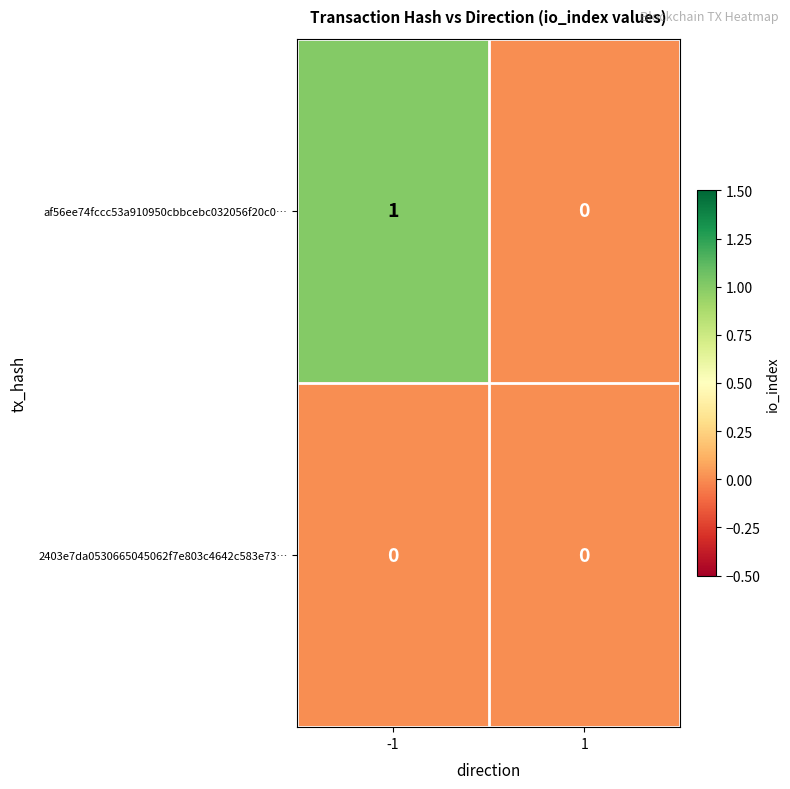

List the series in order of their peak value, lowest first.

2403e7da0530665045062f7e803c4642c583e73…, af56ee74fccc53a910950cbbcebc032056f20c0…